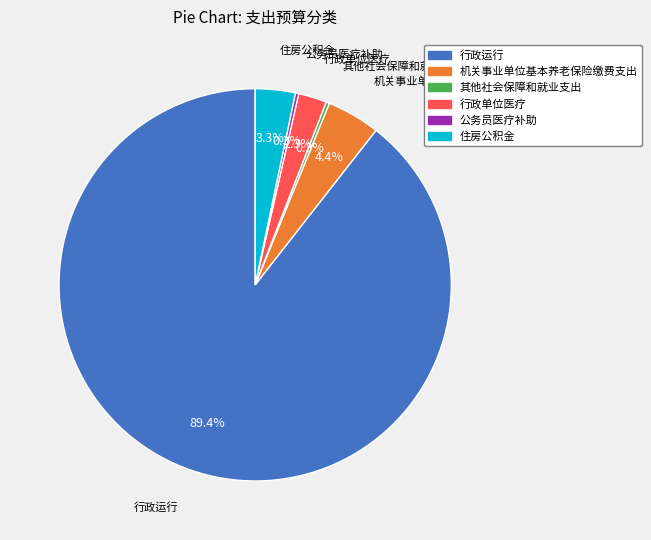

Is there any slice that represents more than half of the pie?

Yes